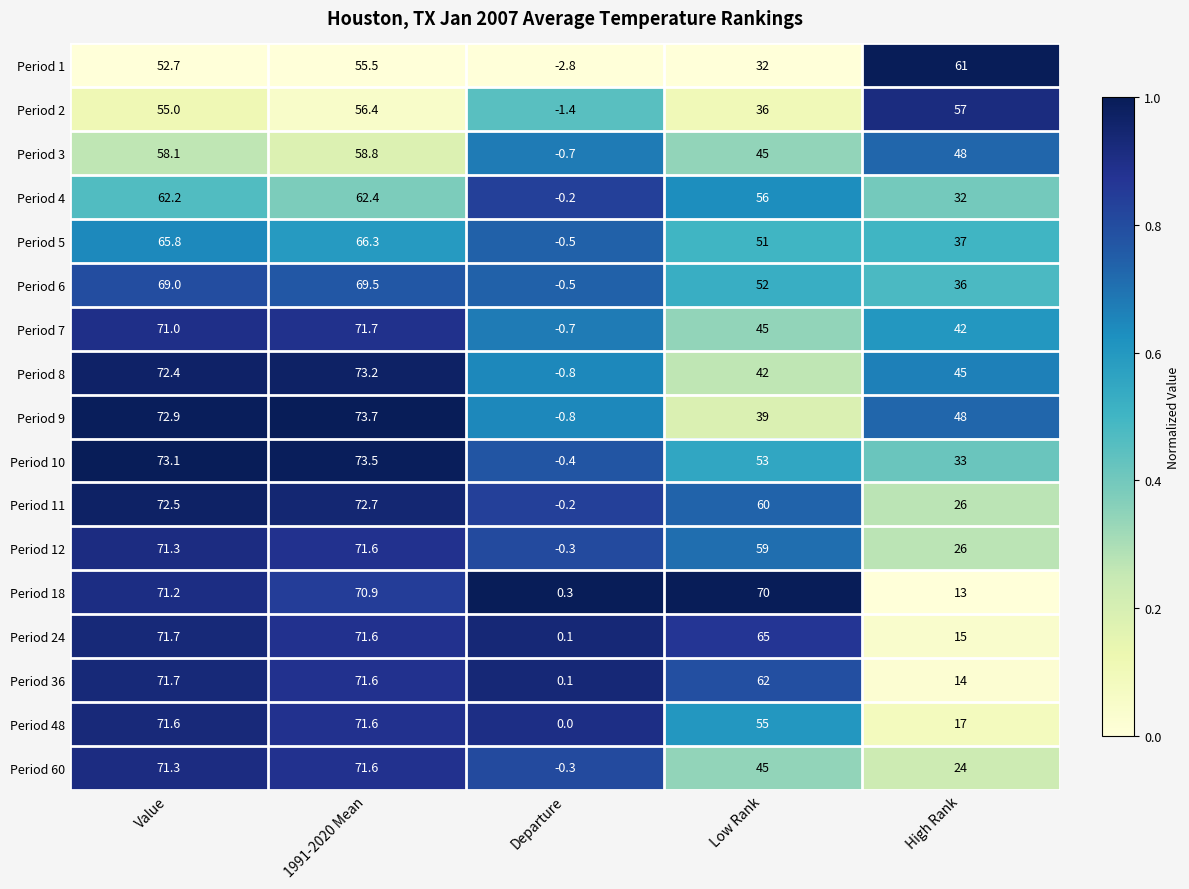

Where does the Period 1 series first go above 52?

Value